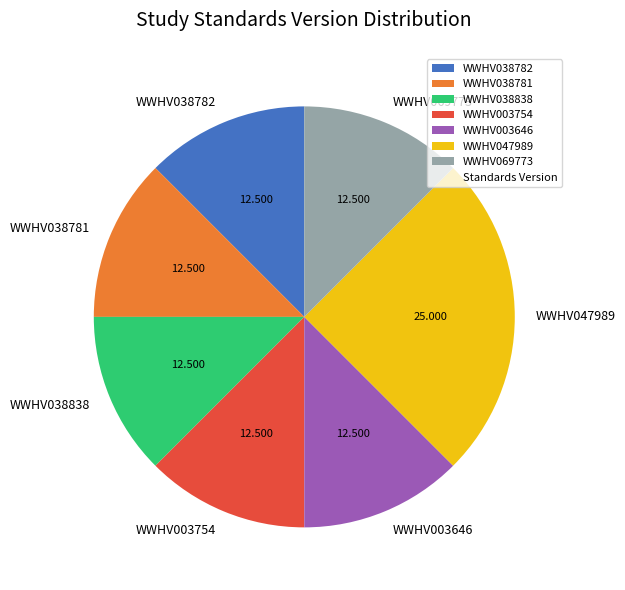

Combined, do WWHV038782 and WWHV047989 account for over 50%?

No